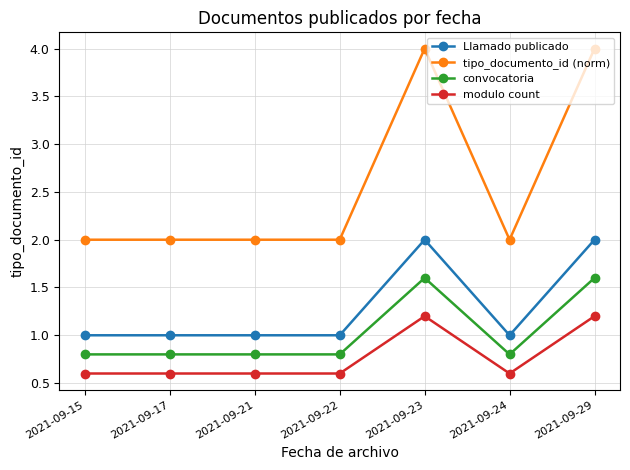

What are all the series names shown in the legend?

Llamado publicado, tipo_documento_id (norm), convocatoria, modulo count